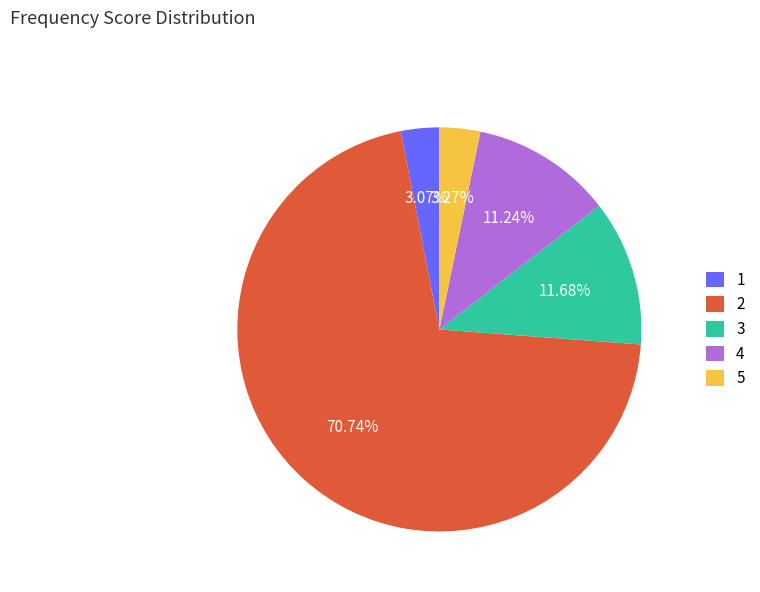

To the nearest percent, what percentage of the pie is 1?

3%